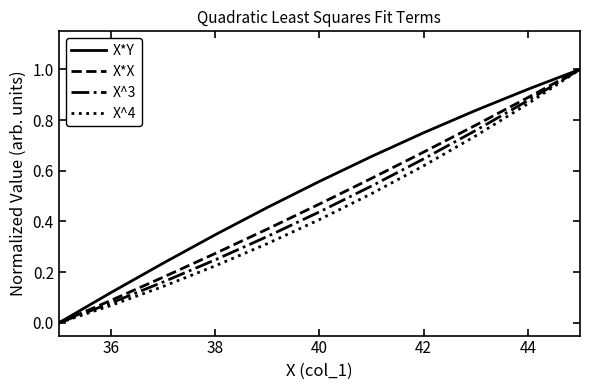

What is the maximum value shown in the chart?

1.0